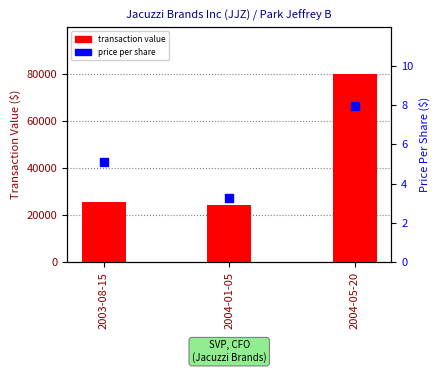

Which series contains the lowest Y value?

price per share